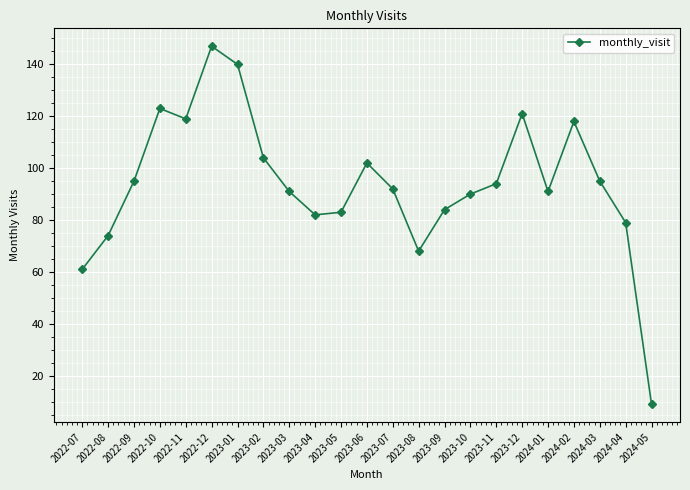

Which has a higher value, 2022-09 or 2022-10?

2022-10